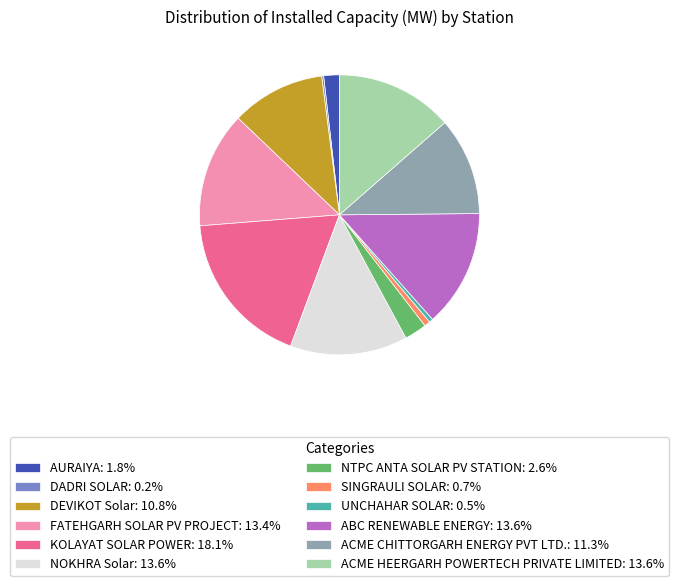

Combined, do KOLAYAT SOLAR POWER: 18.1% and UNCHAHAR SOLAR: 0.5% account for over 50%?

No